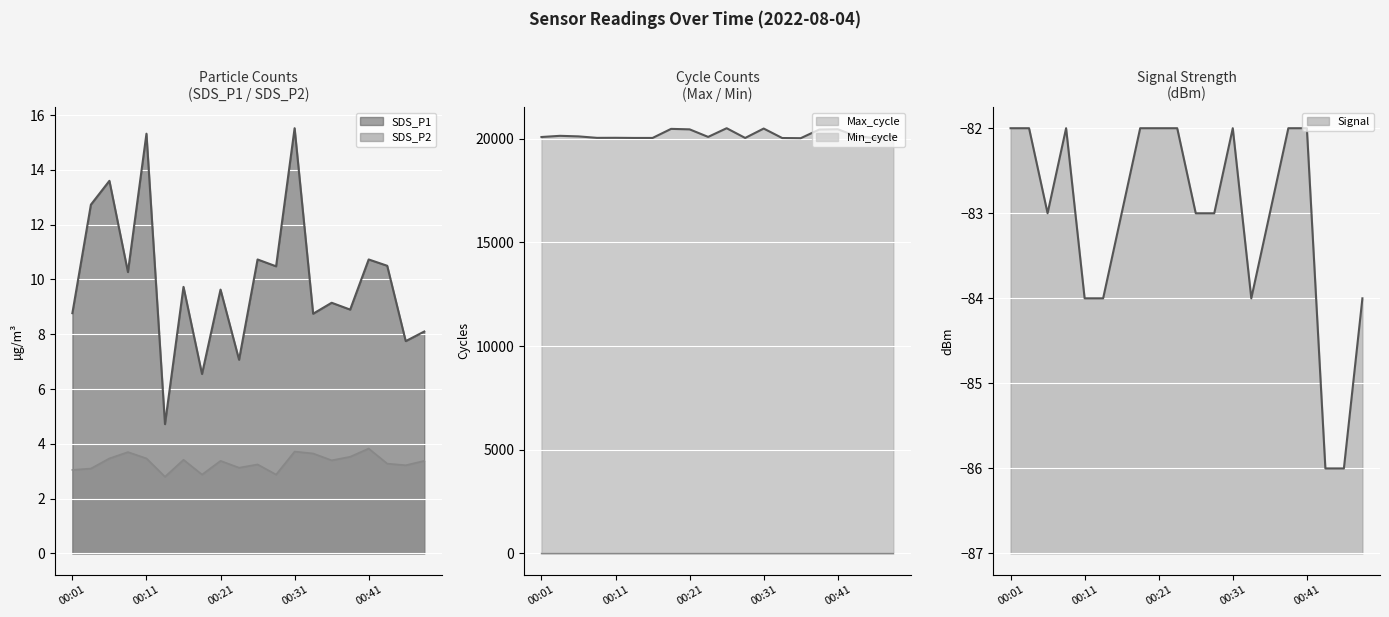

What is the minimum value shown in the chart?

-86.0